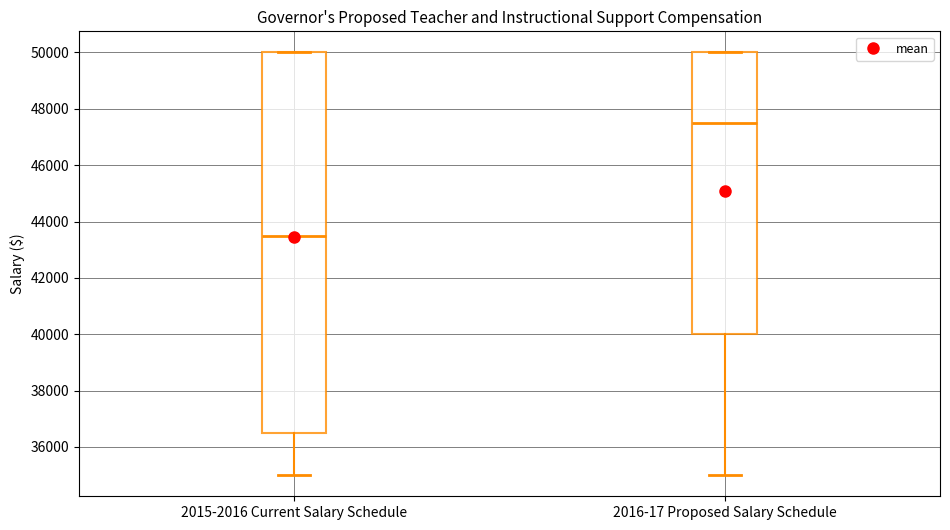

Which box's median line is the highest?

2016-17 Proposed Salary Schedule